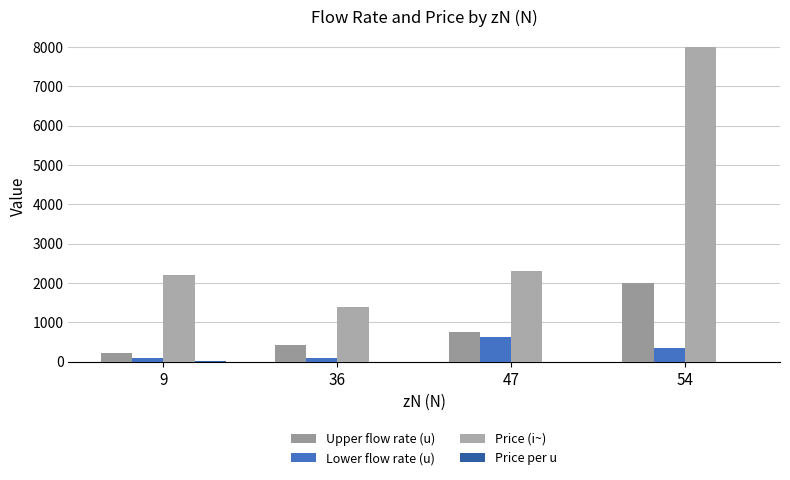

The value of Price (i~) at 36 is 1400.0. True or false?

True